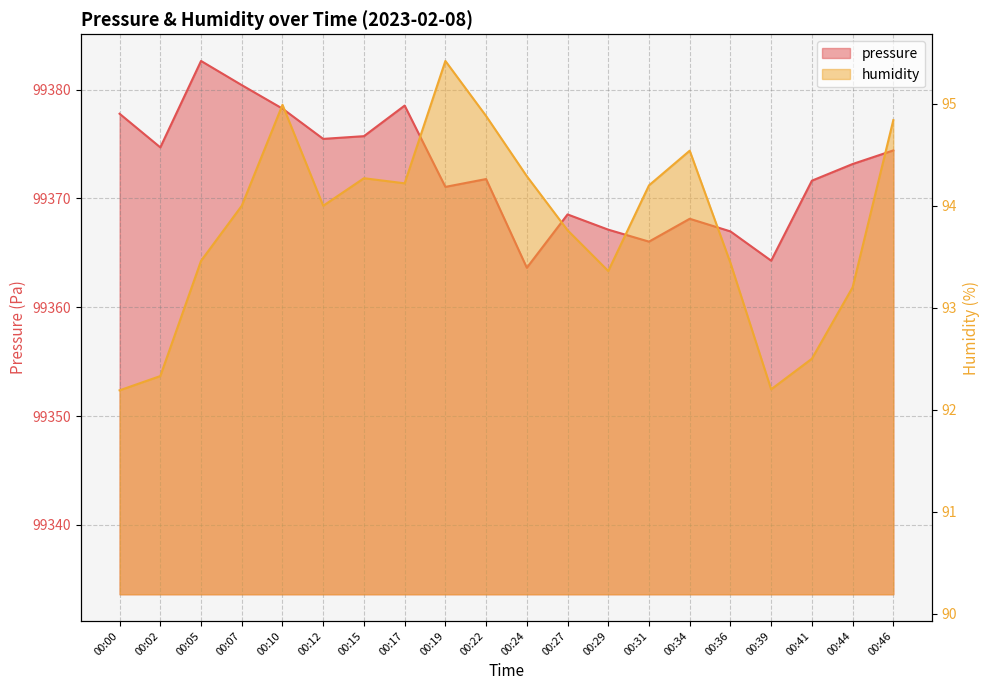

Rank the series by their average value, from highest to lowest.

pressure, humidity